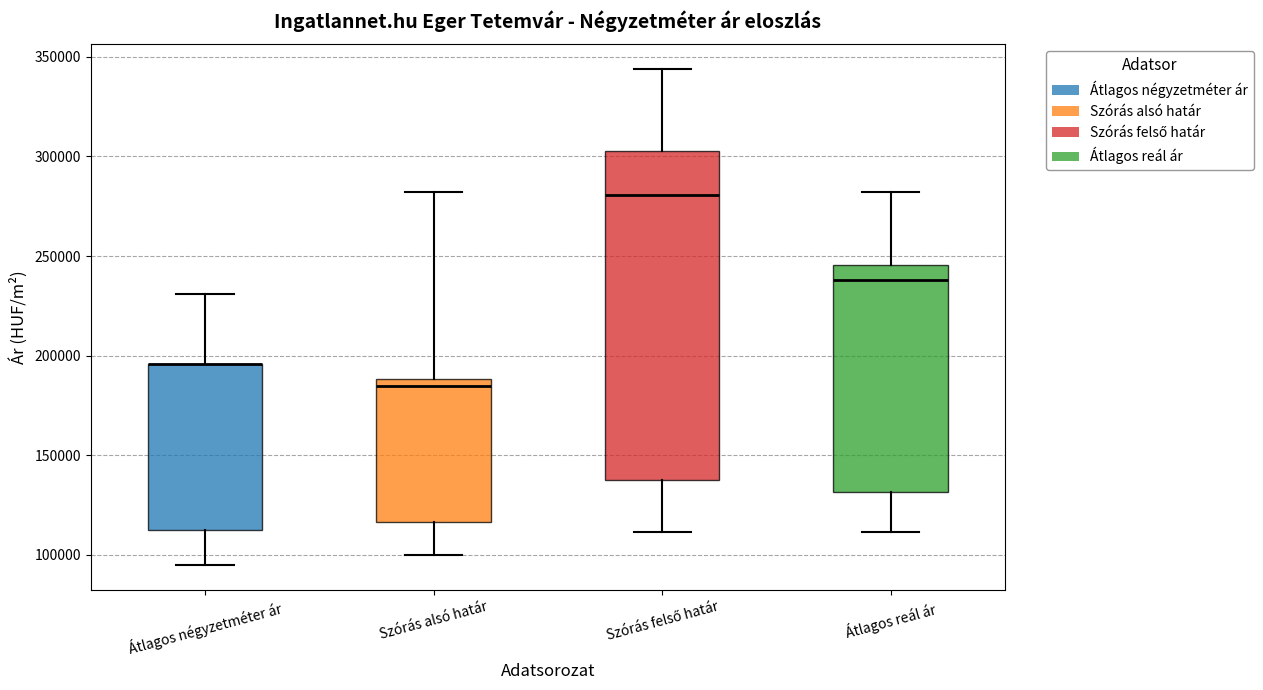

Reading left to right, transcribe this box plot: for each box, give where its median line is, the range the box spans, and where its two whiskers end, as read against the y-axis. The values are not printed on the chart, so give them approximately, as read against the axis.

Átlagos négyzetméter ár: median 195000 (drawn on the box's upper edge), box 115000 to 195000, whiskers 95000 to 230000
Szórás alsó határ: median 185000, box 115000 to 190000, whiskers 100000 to 280000
Szórás felső határ: median 280000, box 140000 to 305000, whiskers 110000 to 345000
Átlagos reál ár: median 240000, box 130000 to 245000, whiskers 110000 to 280000